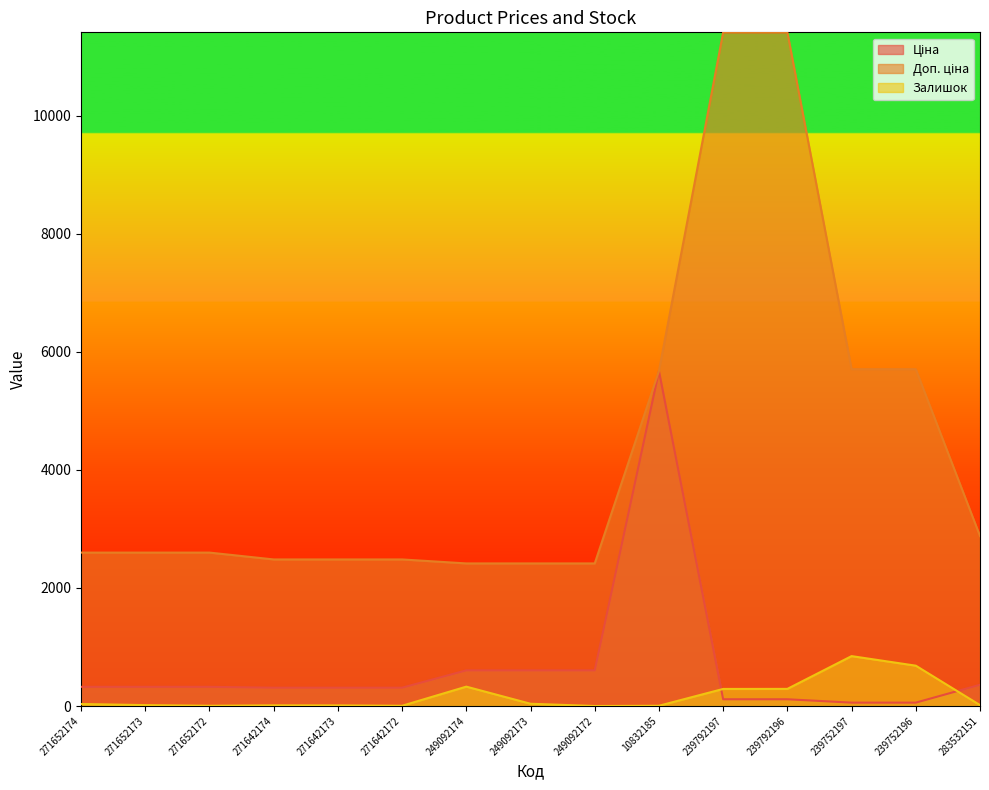

At which label is Залишок closest to 422?

249092174